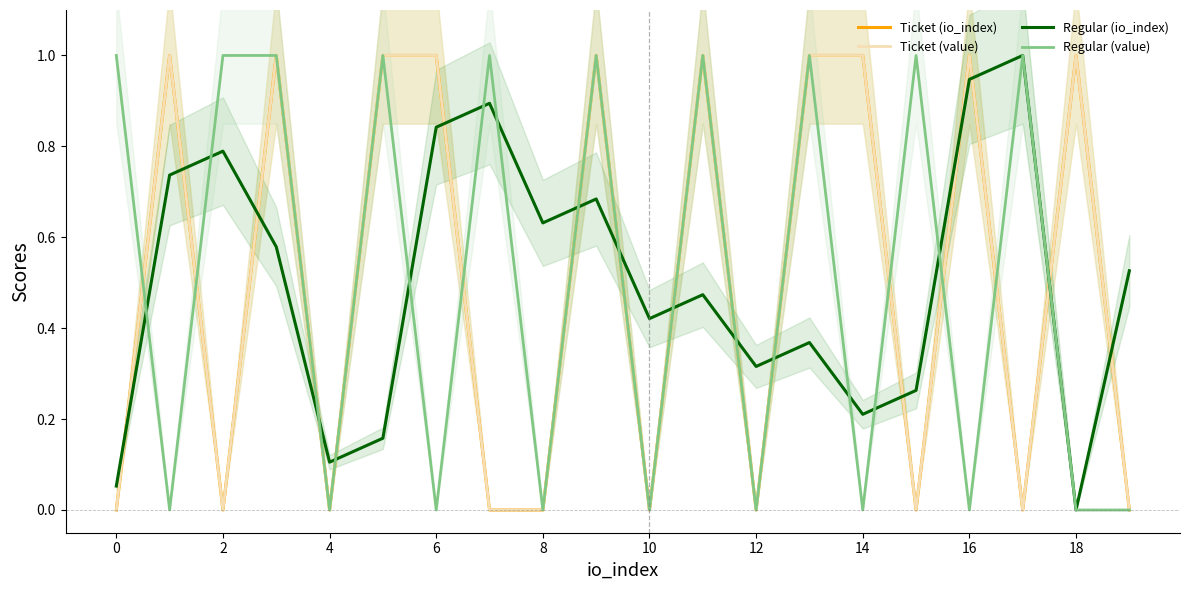

Which category has the highest value in the Regular (io_index) series?

17